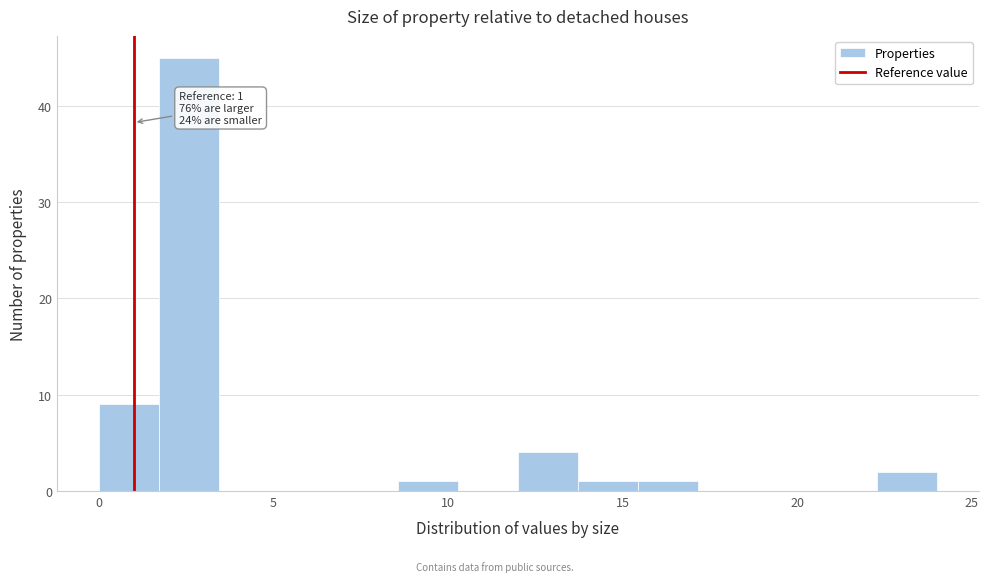

Around what value on the x-axis is the tallest bar? Give the approximate position of its centre, as read against the axis.

2.5